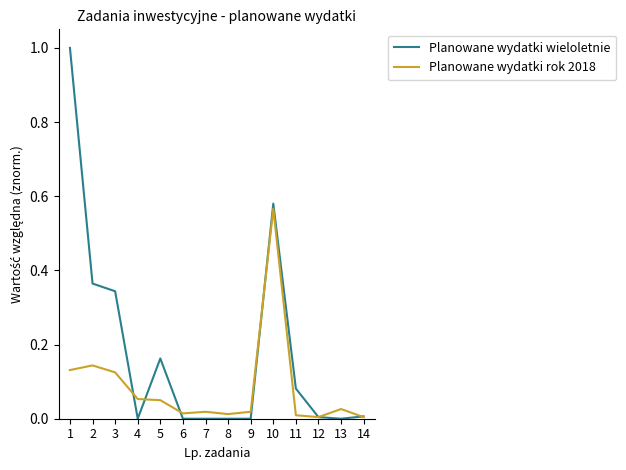

True or false: Planowane wydatki wieloletnie has a value of 0.0 at 14.

True